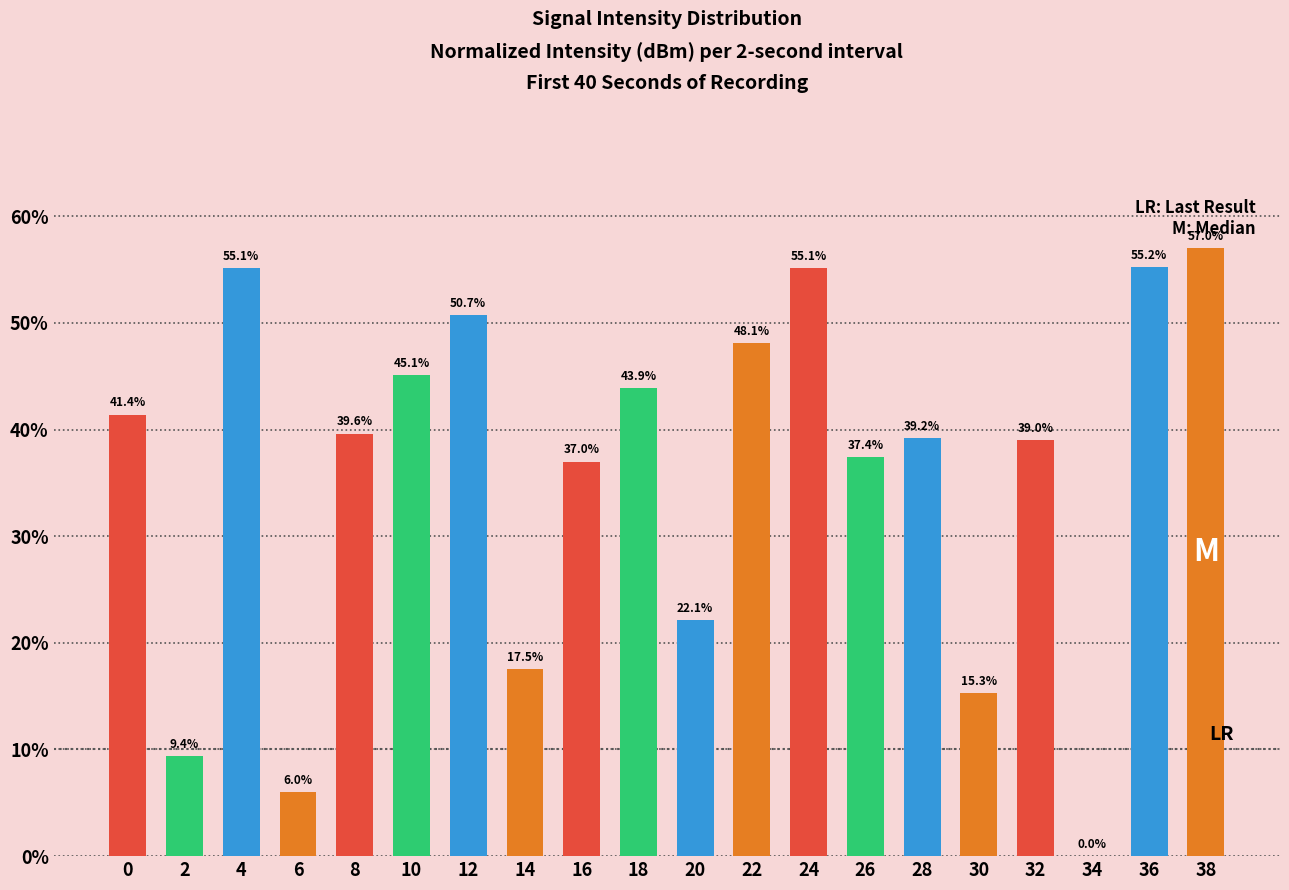

True or false: the data shows 8.9 at 30.

False